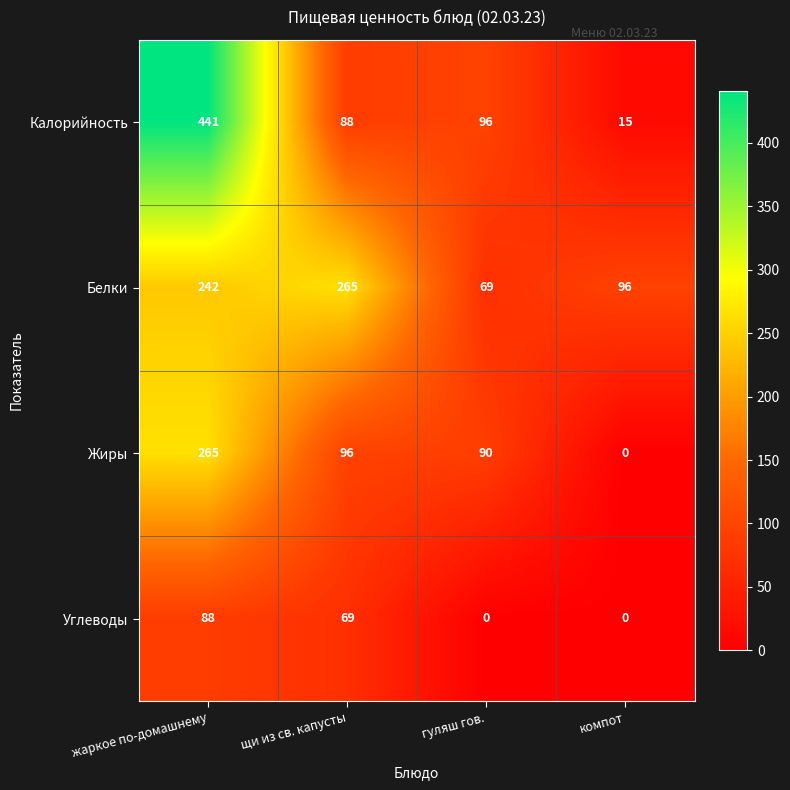

Which category has the highest value in the Калорийность series?

жаркое по-домашнему